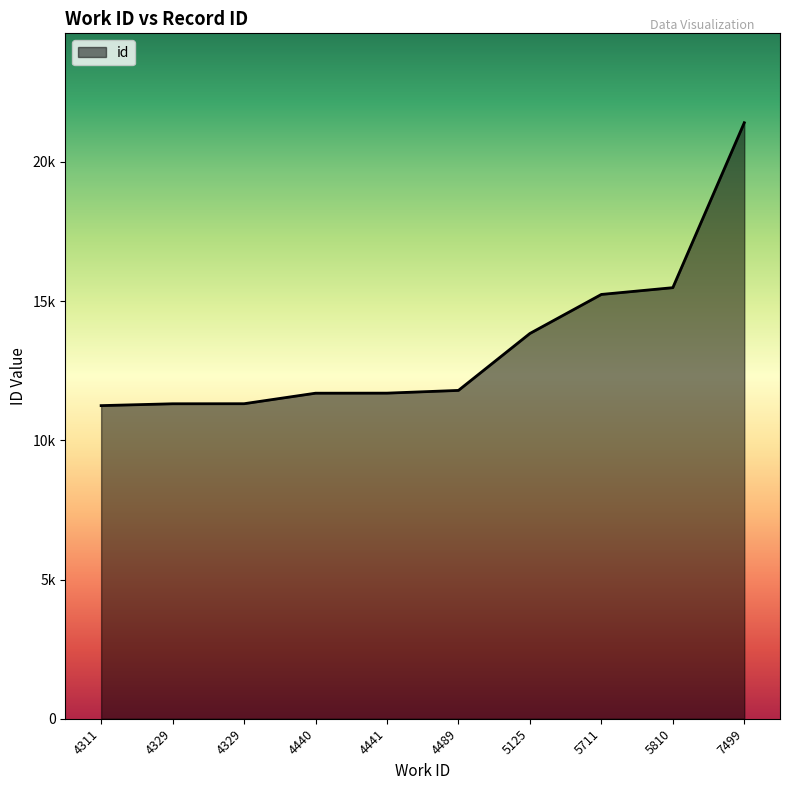

True or false: the data shows 3138 at 4489.

False